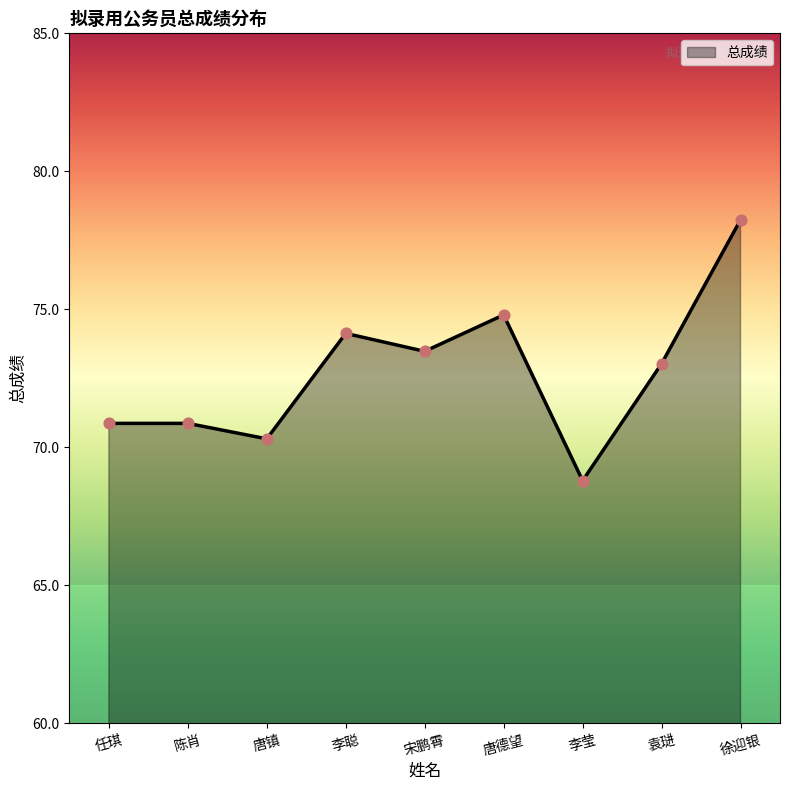

Between 李莹 and 唐镇, which is larger?

唐镇